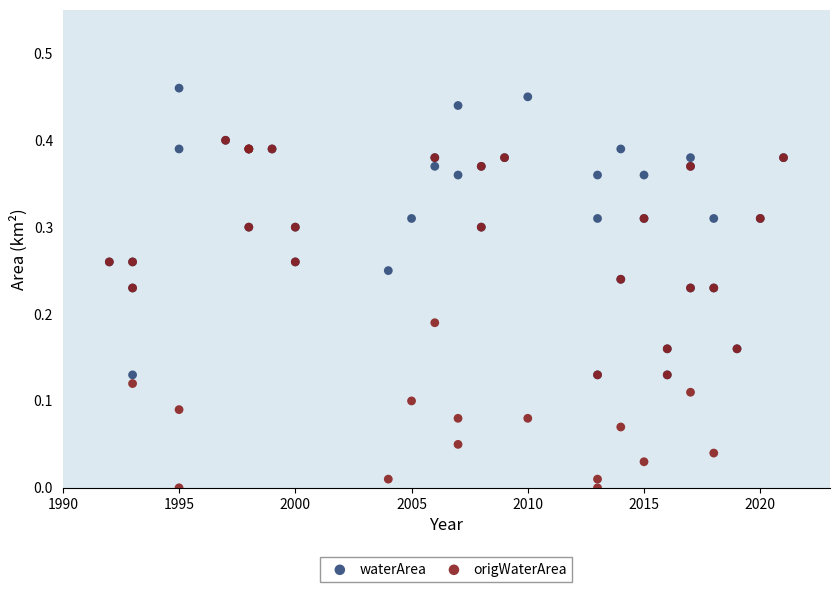

Which series contains the highest Y value?

waterArea